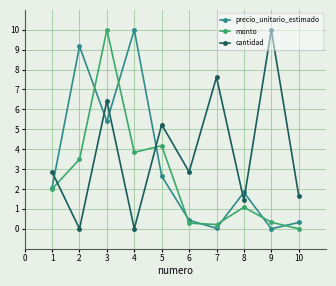

Is the value of precio_unitario_estimado at 4 greater than the value of cantidad at 5?

Yes